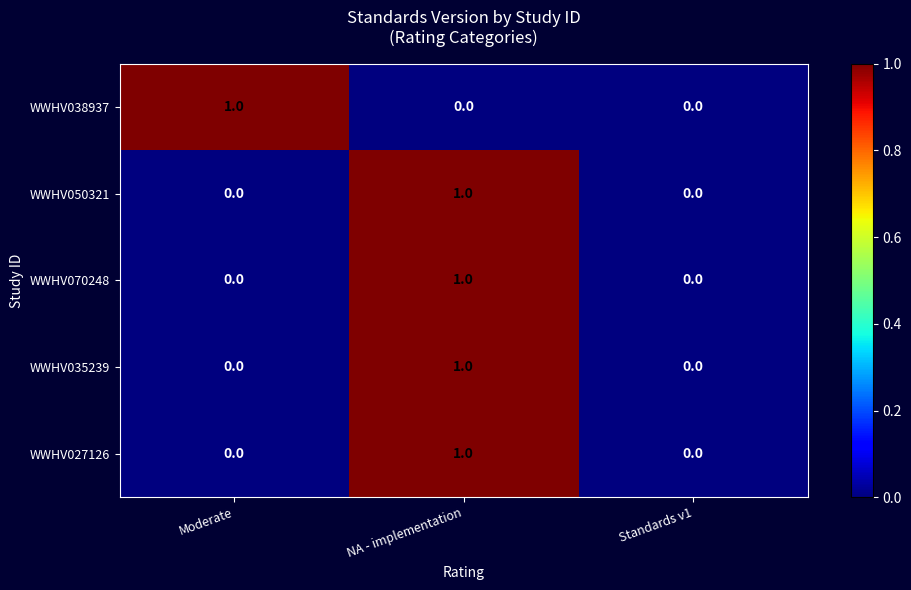

Is the value of WWHV070248 at NA - implementation greater than the value of WWHV035239 at Standards v1?

Yes